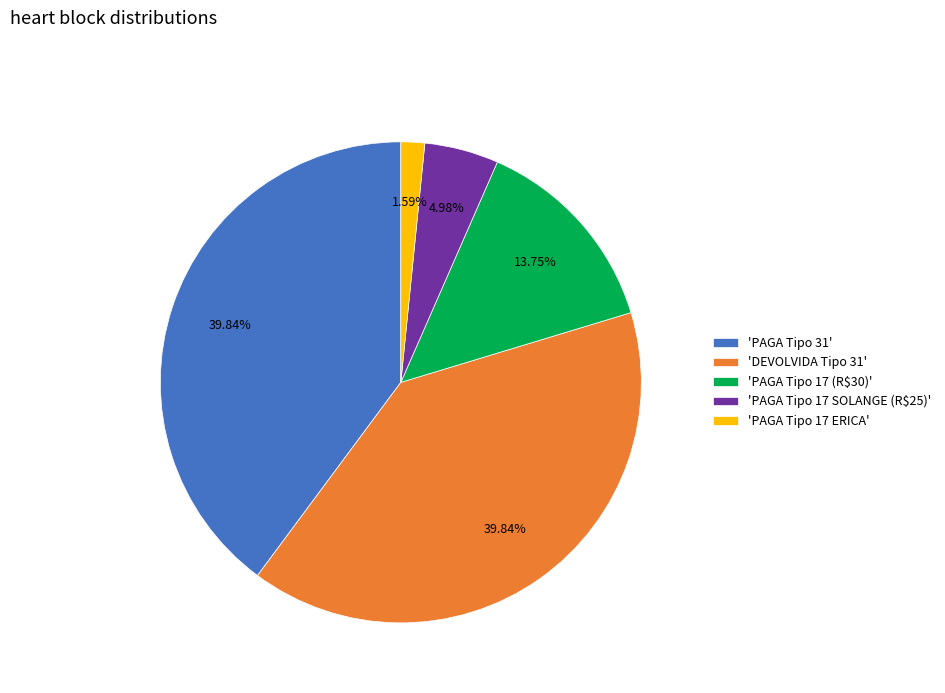

How many segments does this pie chart have?

5